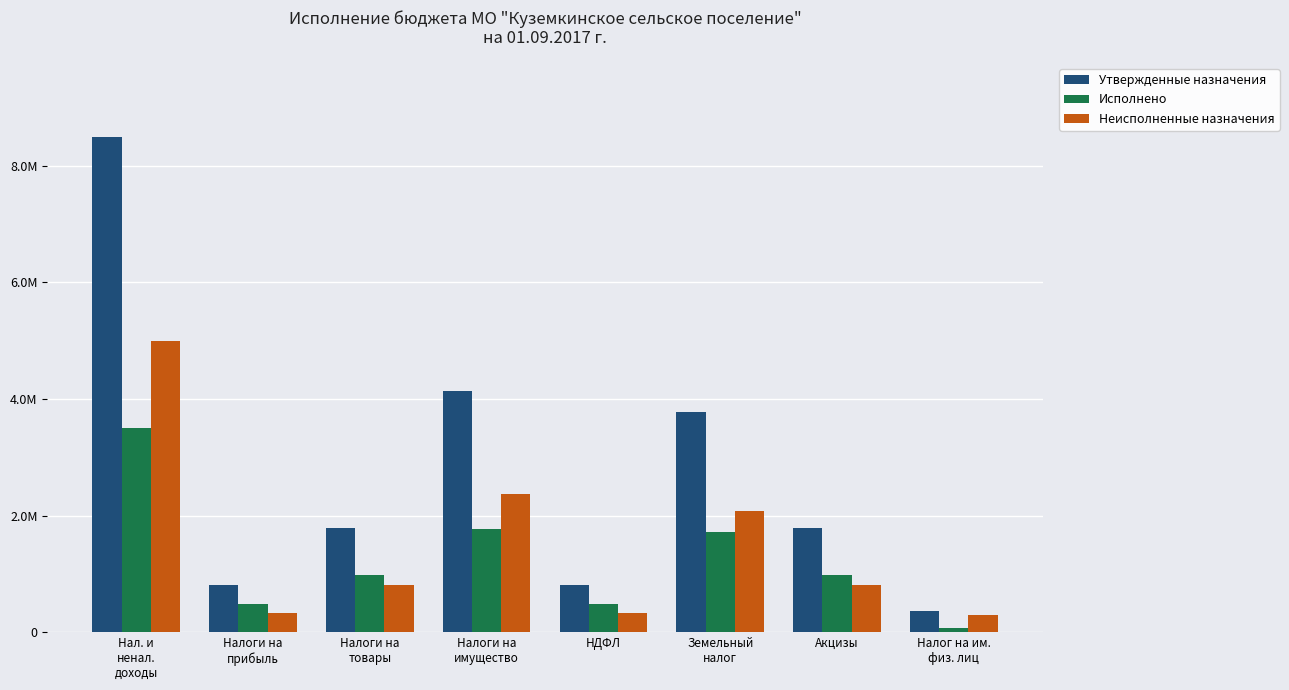

The value of Неисполненные назначения at Налоги на
товары is 310067.6. True or false?

False